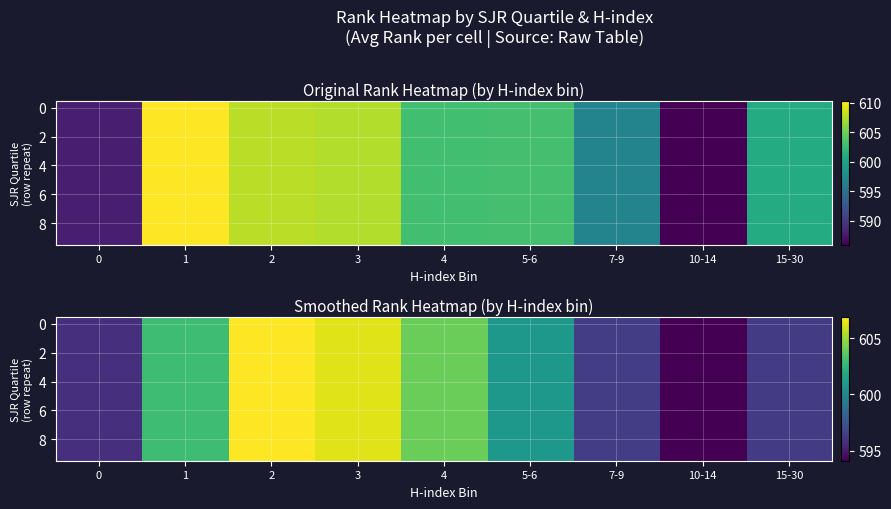

At how many categories does at least one series exceed 596?

7